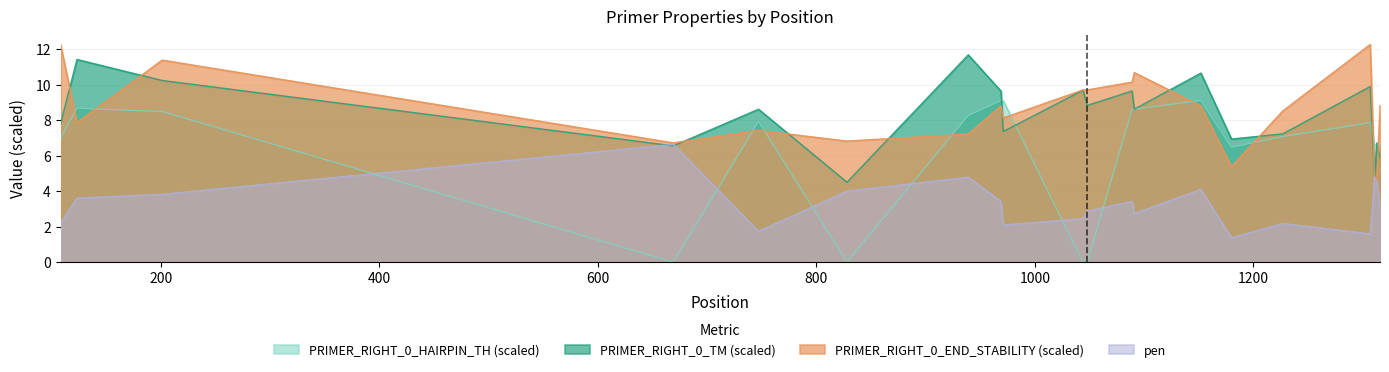

What is the maximum value shown in the chart?

12.3